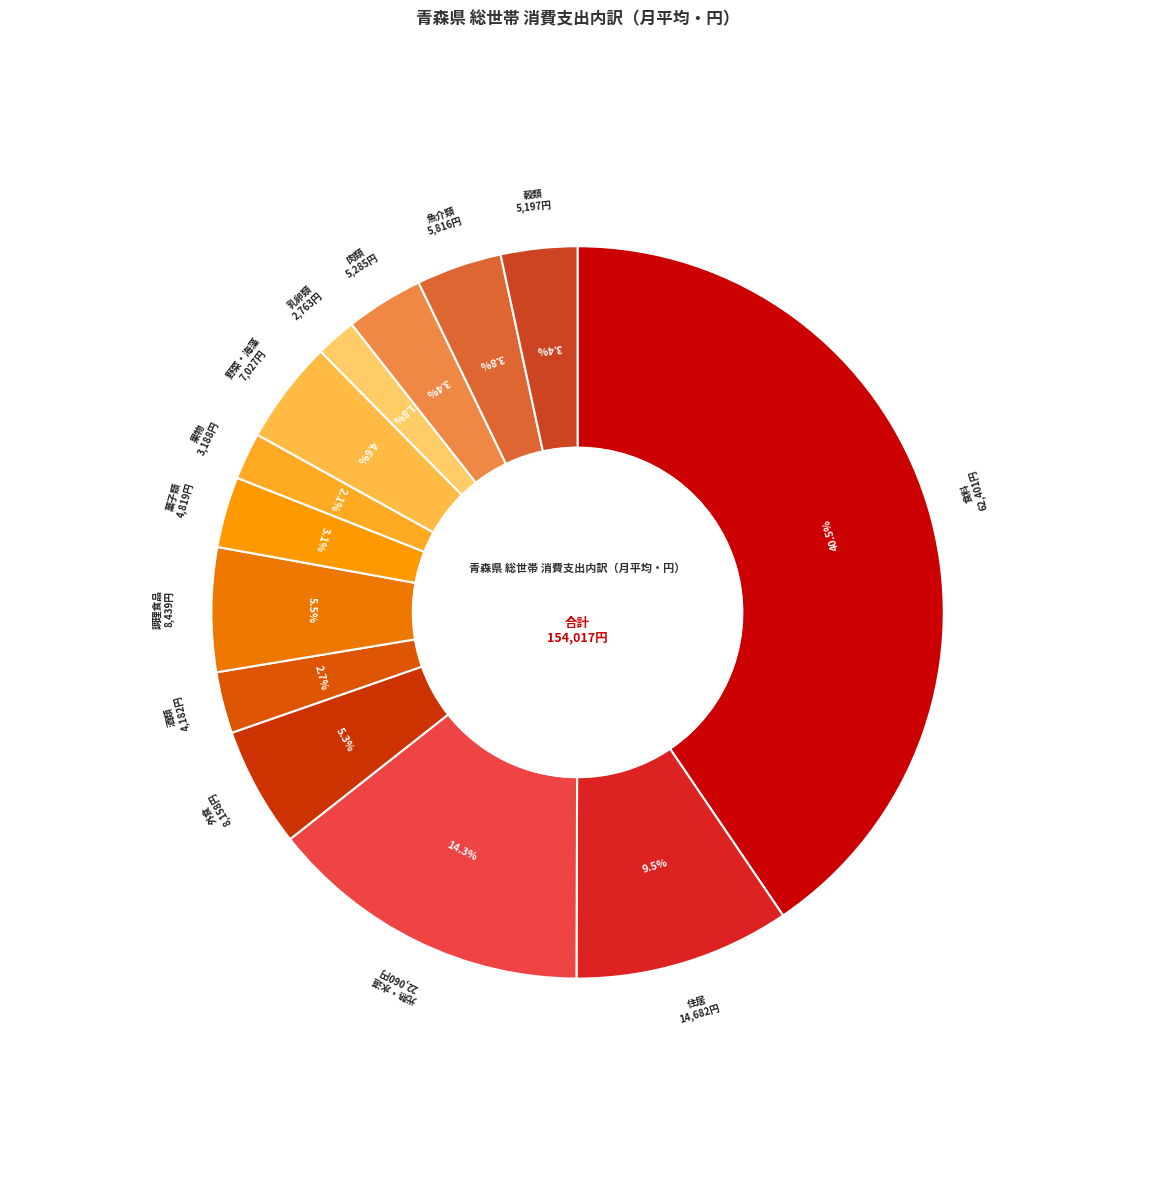

To the nearest percent, what is the difference between the 乳卵類 and 野菜・海藻 slice percentages?

3%